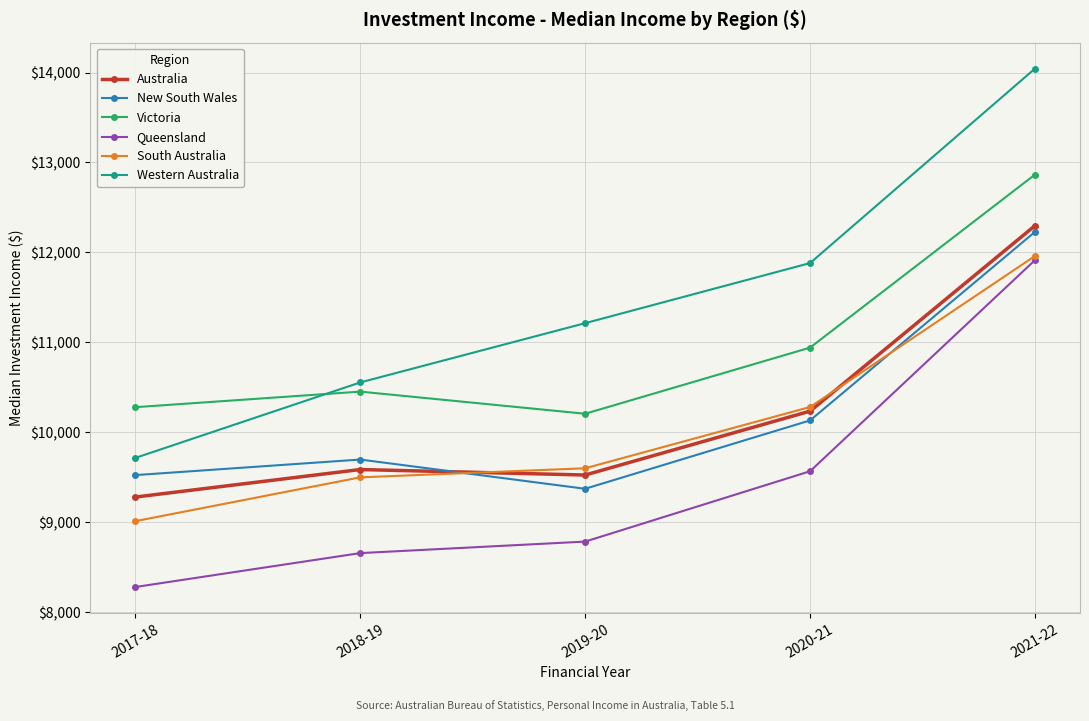

At how many categories does at least one series exceed 9673?

5